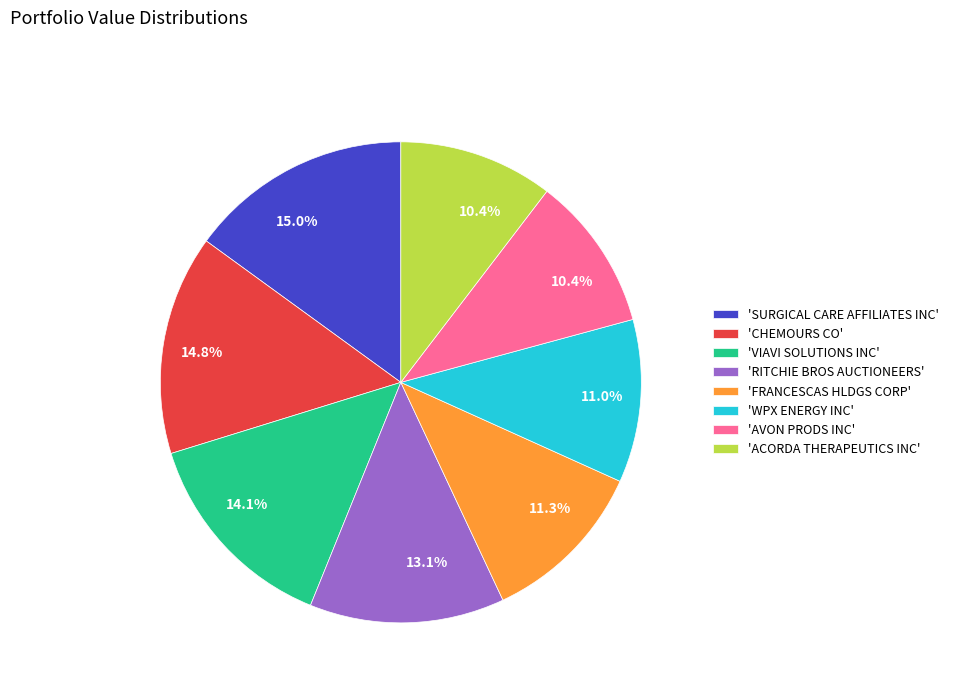

Is there a majority slice in this chart?

No